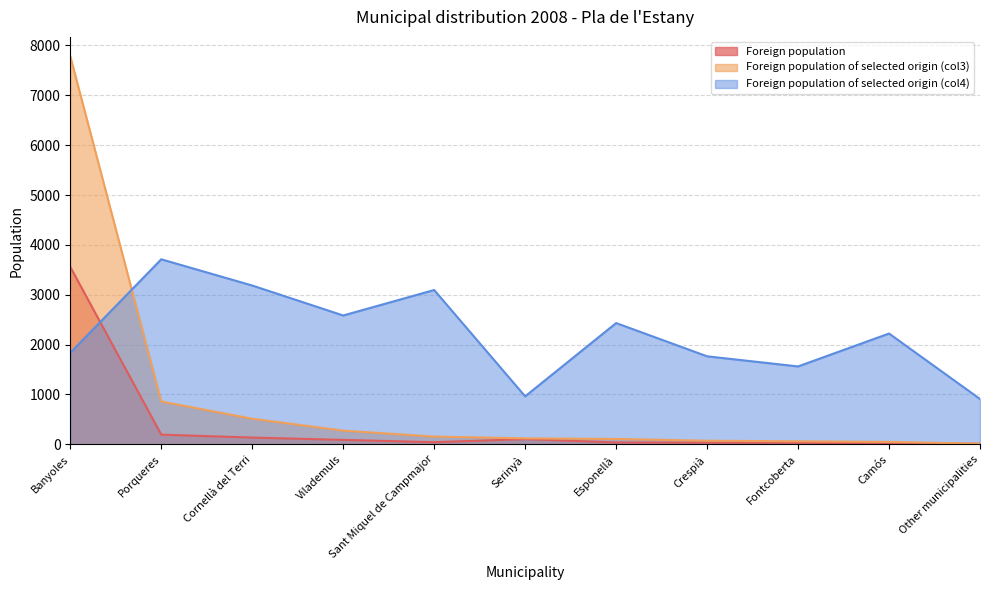

Where do Foreign population and Foreign population of selected origin (col4) first cross each other?

Banyoles and Porqueres